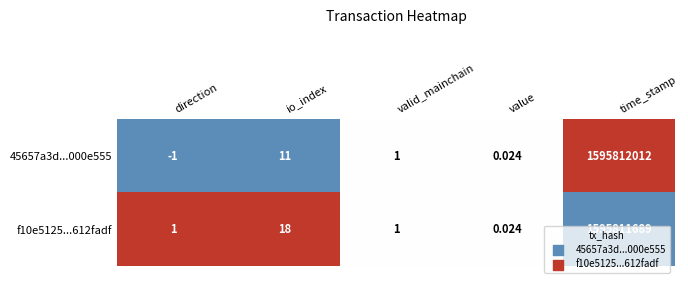

At which category is the sum across all series the highest?

time_stamp